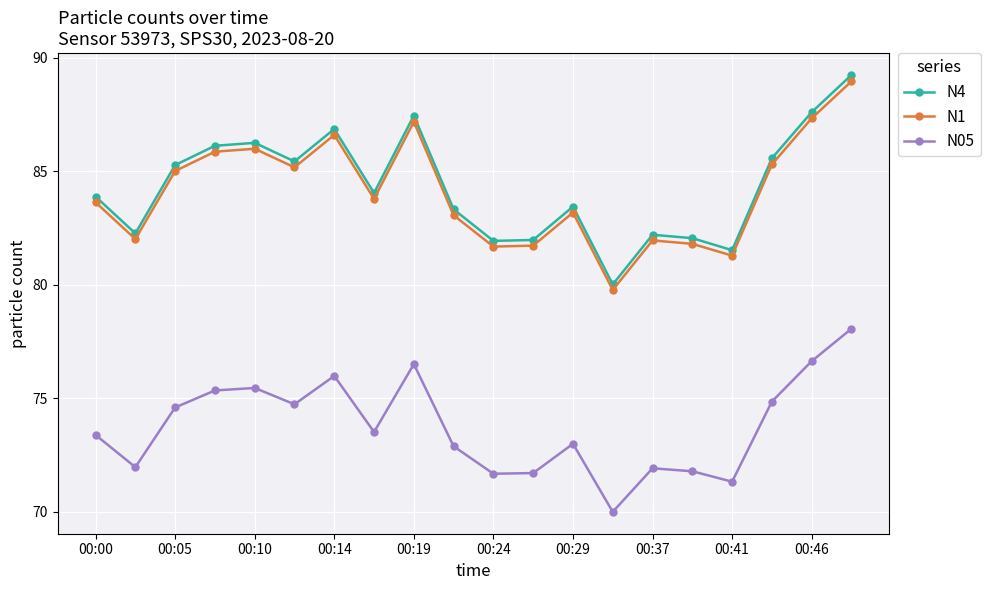

How many distinct data groups are displayed?

3